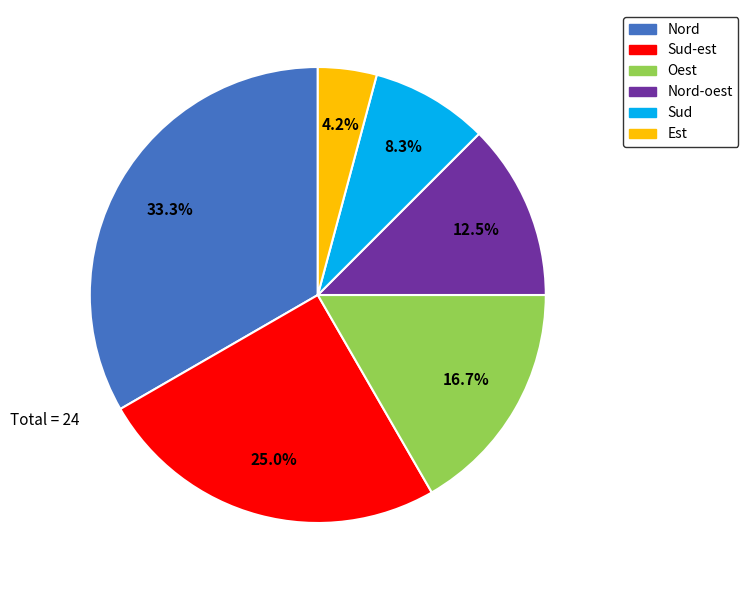

Is there a majority slice in this chart?

No